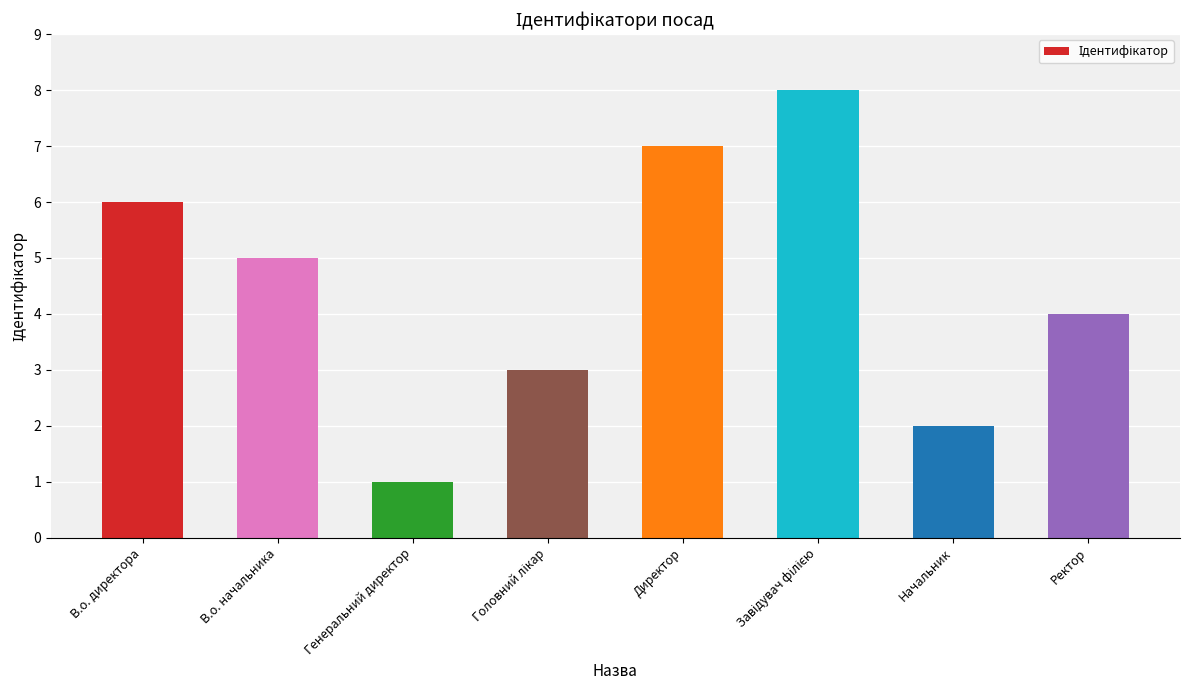

What position from the left is Генеральний директор?

3